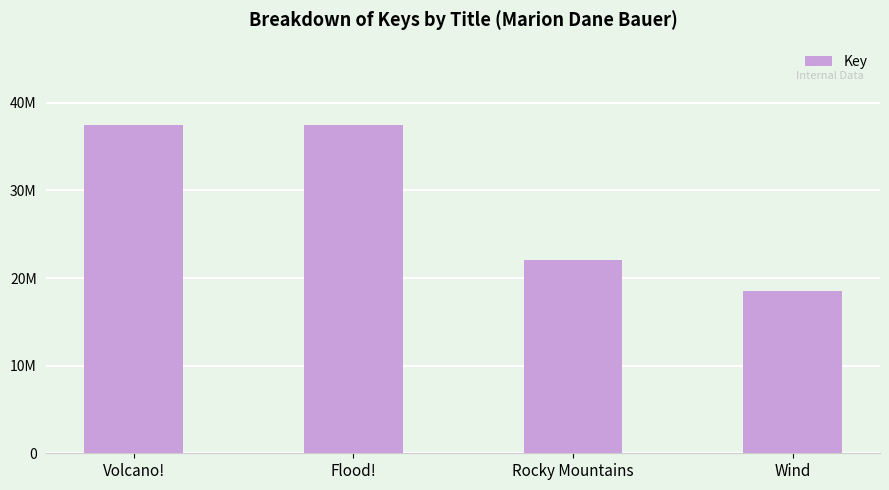

Does the chart contain any negative values?

No